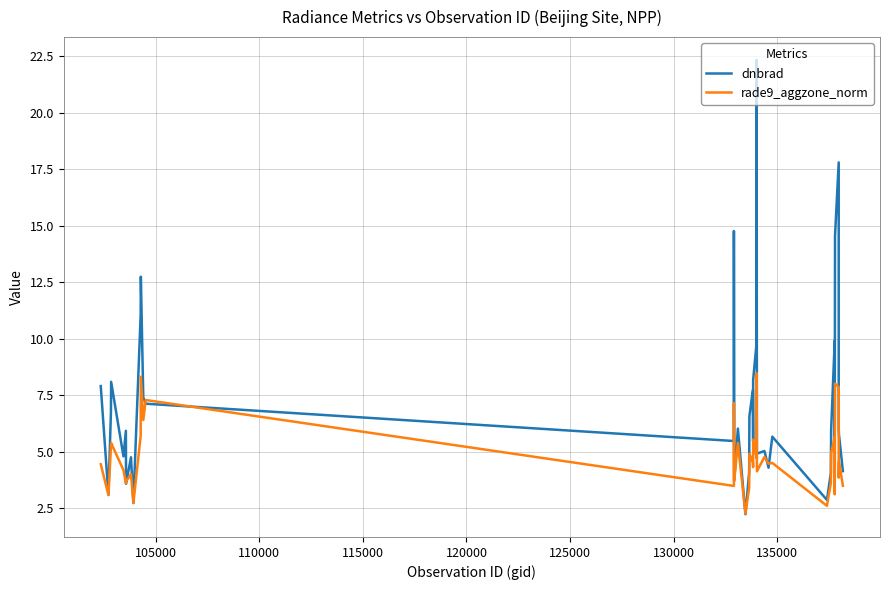

True or false: rade9_aggzone_norm and dnbrad intersect in this chart.

True